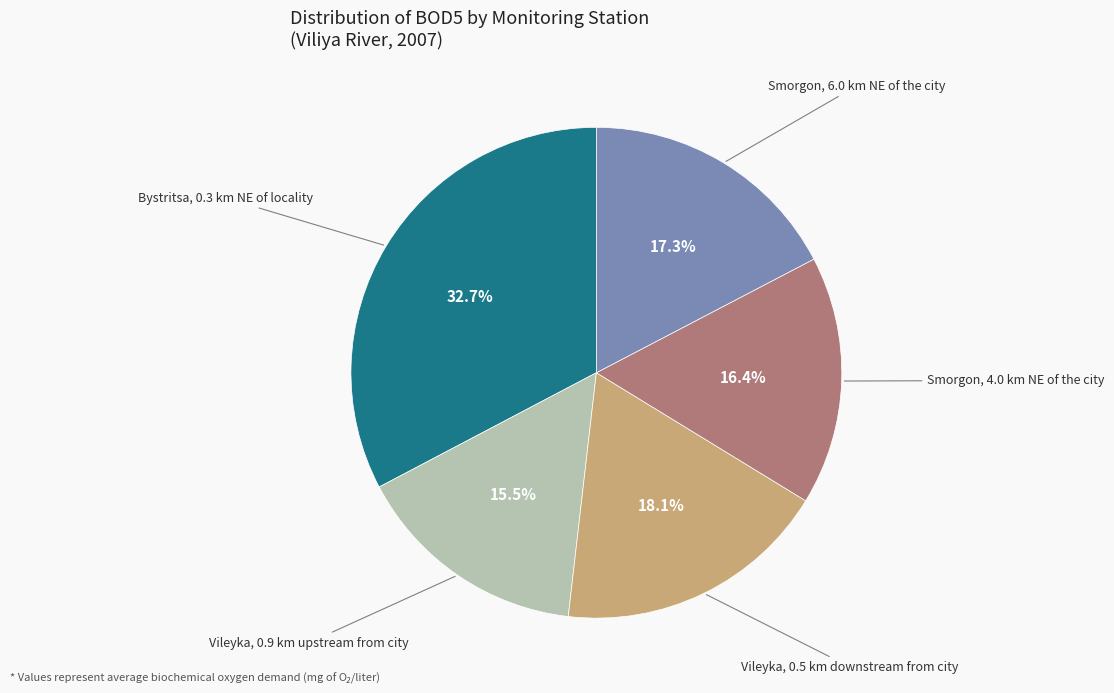

Is there any slice that represents more than half of the pie?

No